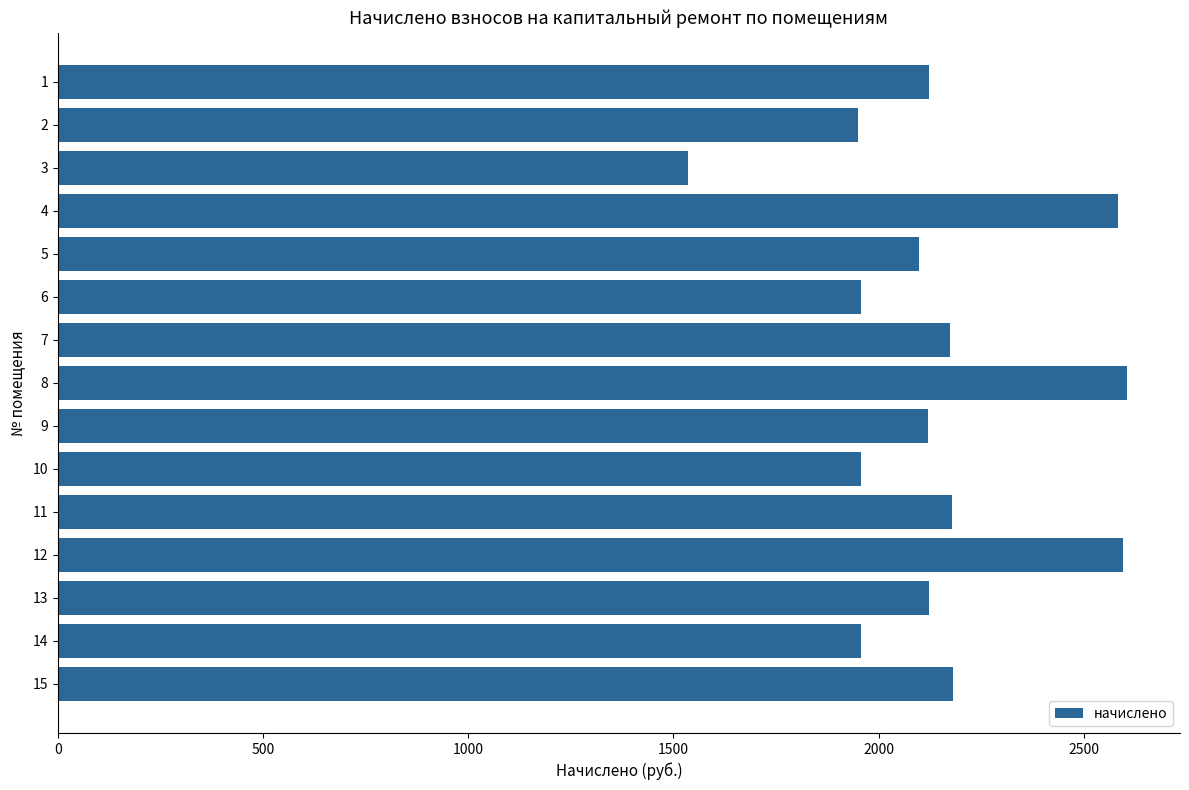

What is the difference between the maximum and second lowest values?

654.1